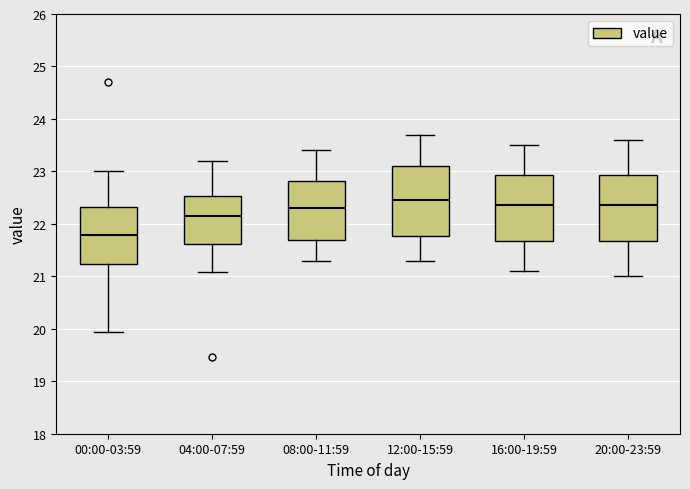

Where is the lower edge of the box for 12:00-15:59 on the y-axis? The values are not printed on the chart, so give them approximately, as read against the axis.

21.8